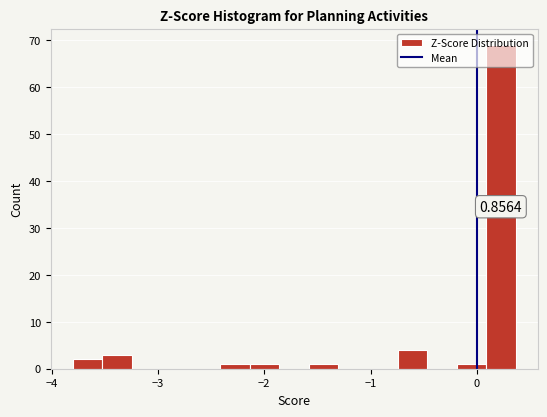

Around what value on the x-axis is the tallest bar? Give the approximate position of its centre, as read against the axis.

0.2